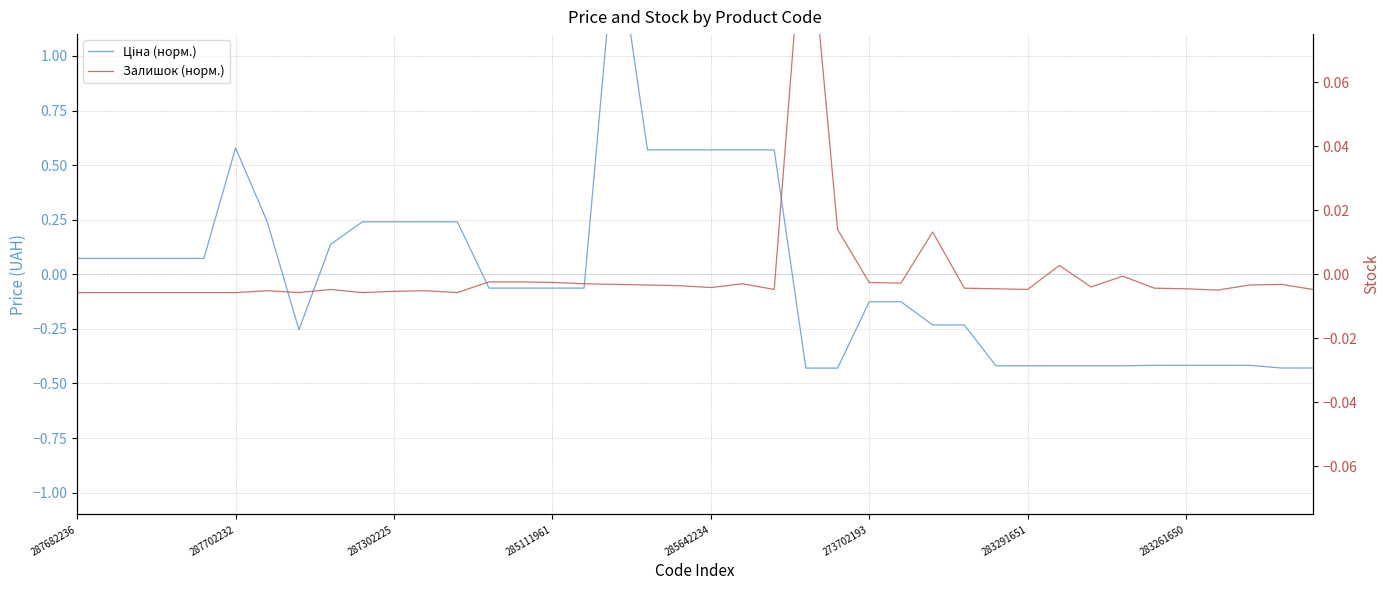

Is the value of Залишок (норм.) at 285642234 greater than the value of Ціна (норм.) at 12?

No